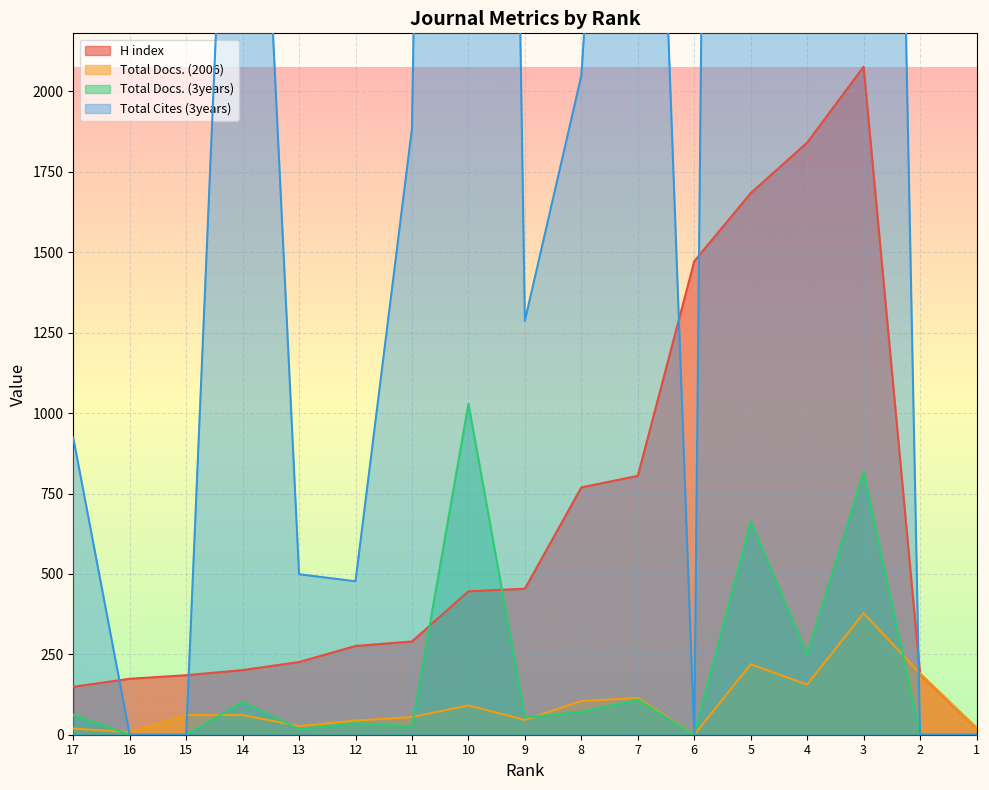

Which label corresponds to the largest value in the chart?

5